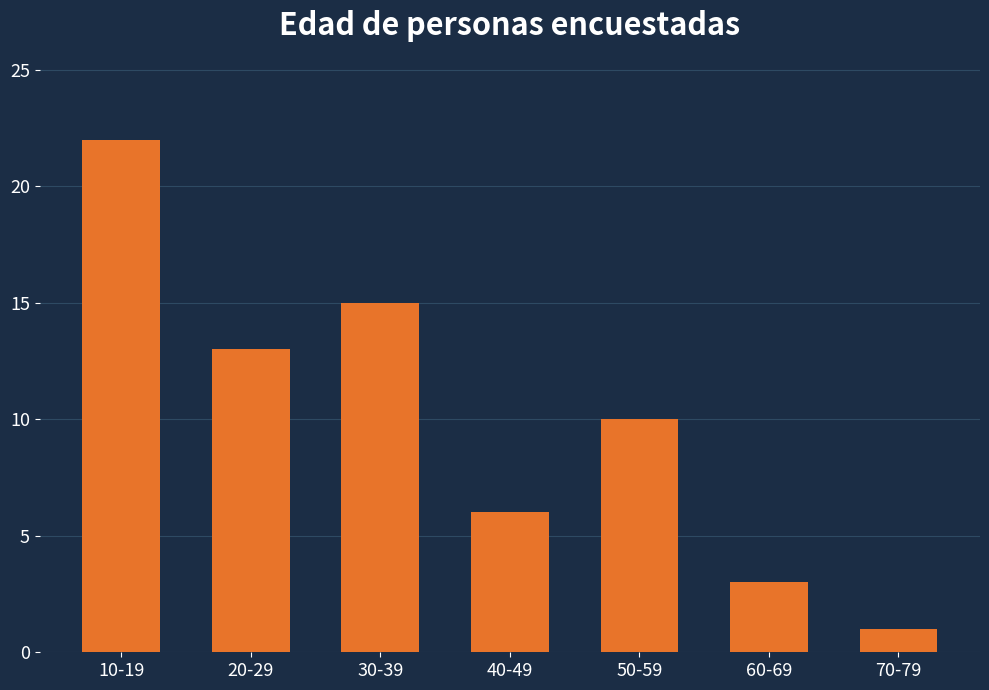

Read the value at 60-69.

3